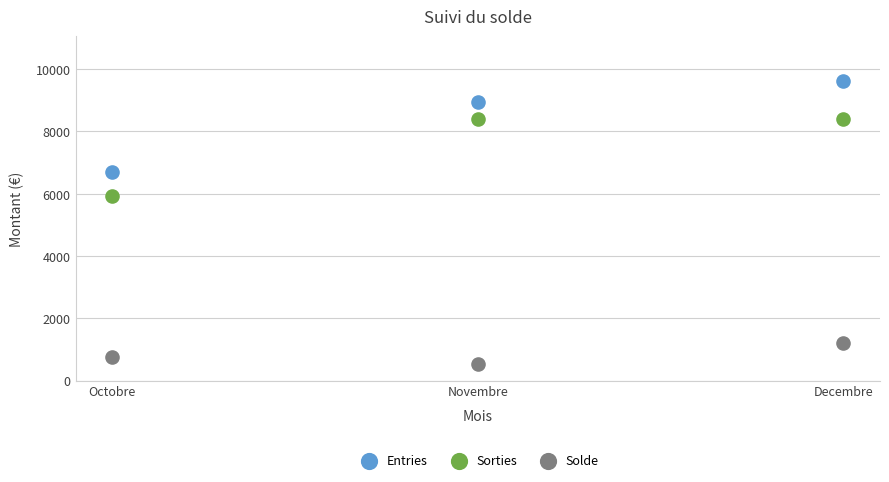

What are all the series names shown in the legend?

Entries, Sorties, Solde